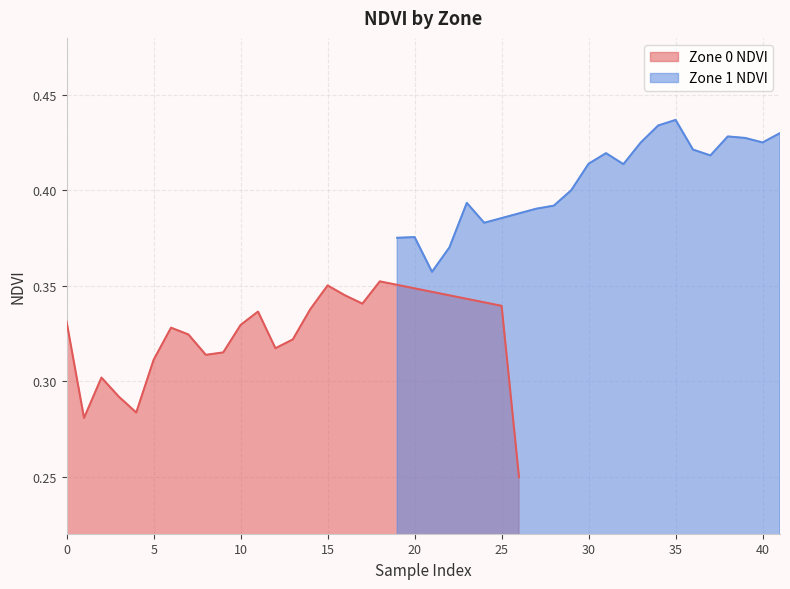

In Zone 1 NDVI, how many points are higher than both neighbors (excluding endpoints)?

5